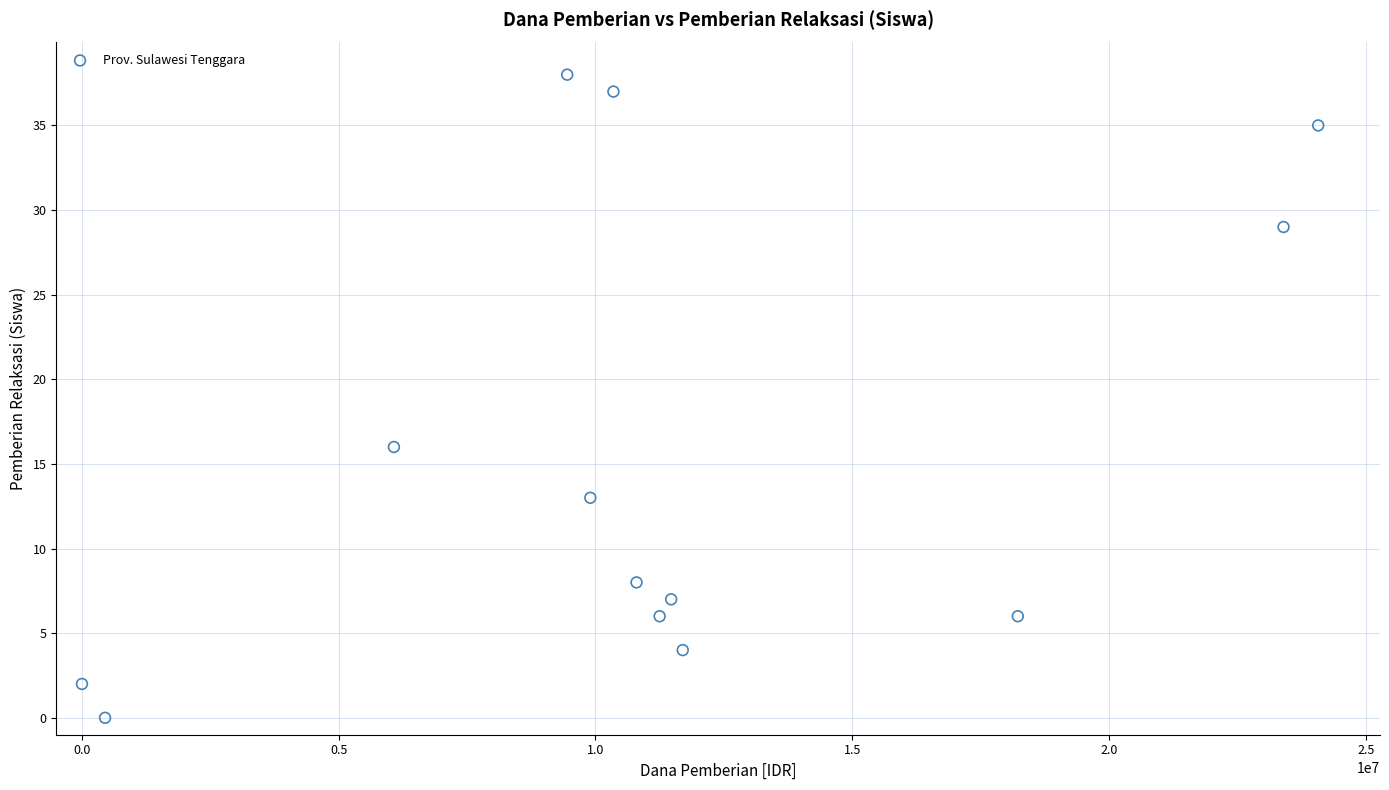

What Y value in the scatter plot is closest to 19?

16